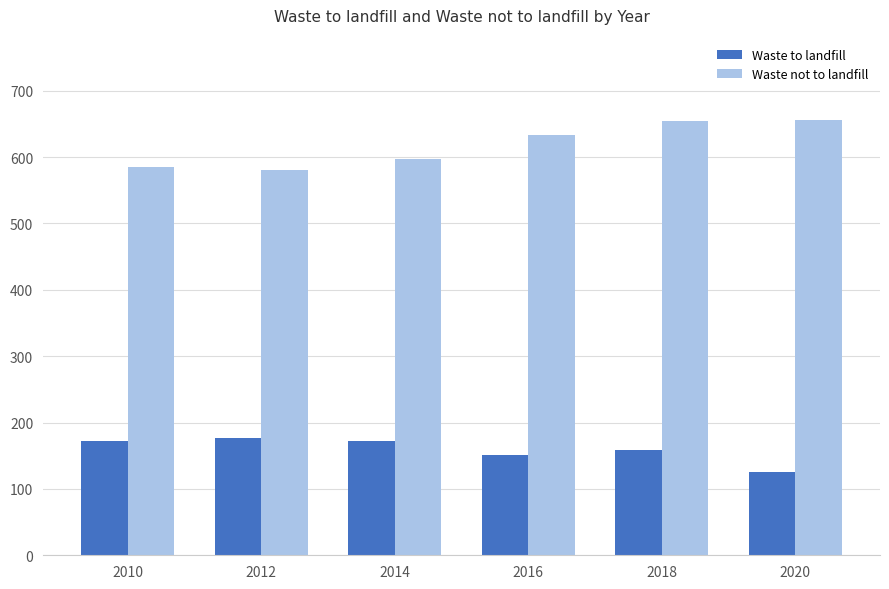

The value of Waste to landfill at 2012 is 109.7. True or false?

False